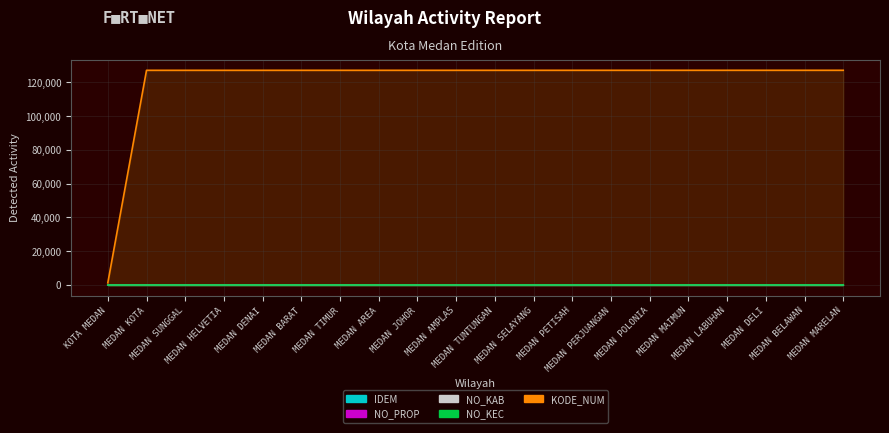

What position from the left is MEDAN PERJUANGAN?

14